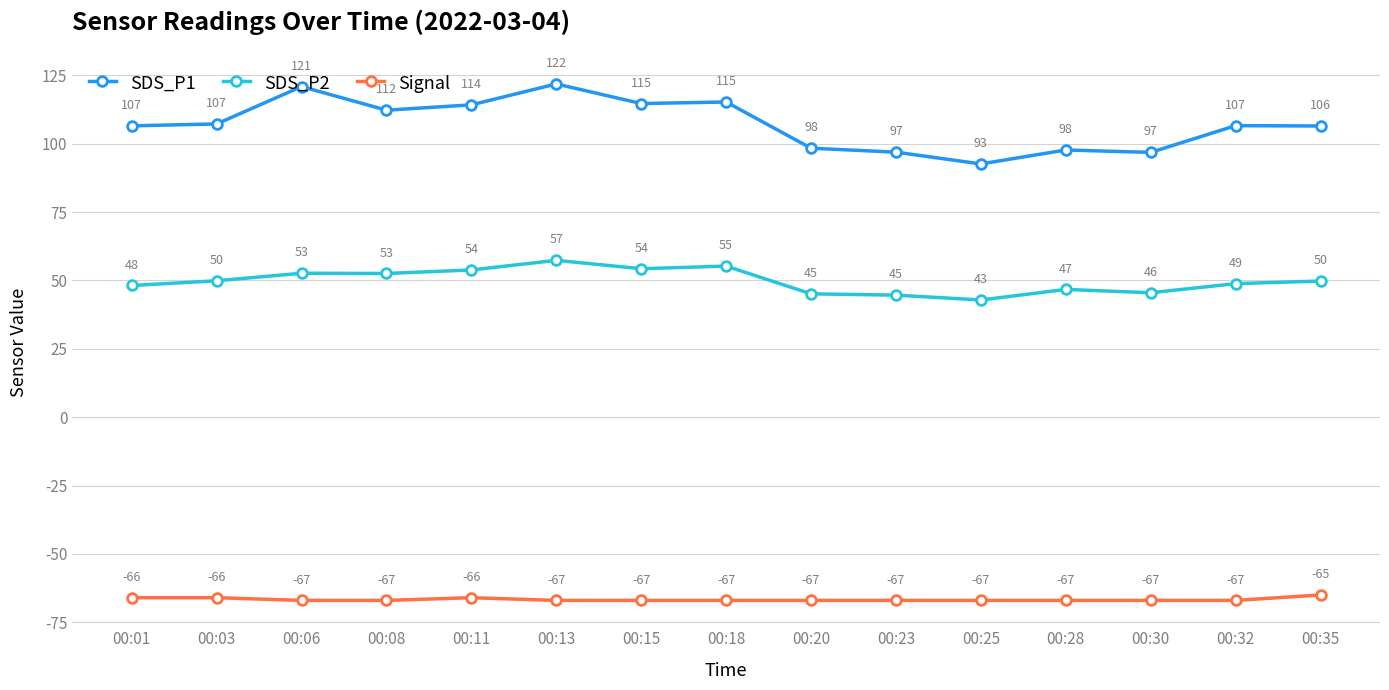

What is the value of the SDS_P1 point at the 3rd from the left?

120.9